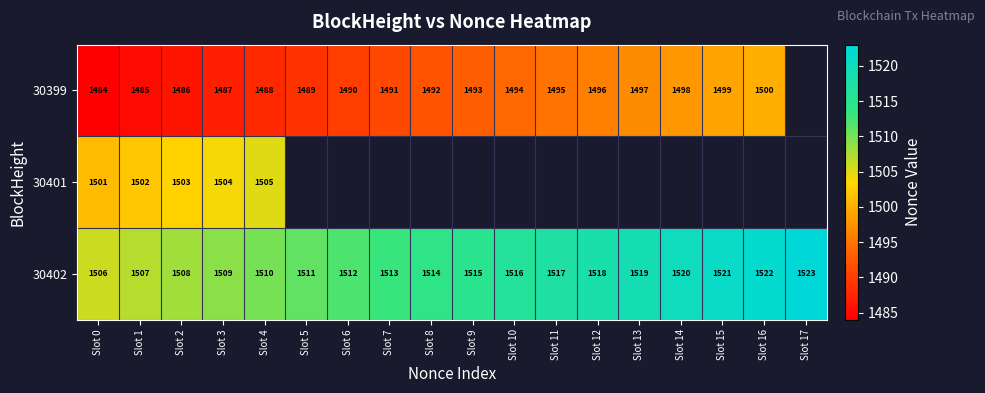

How many categories are shown in the chart?

18